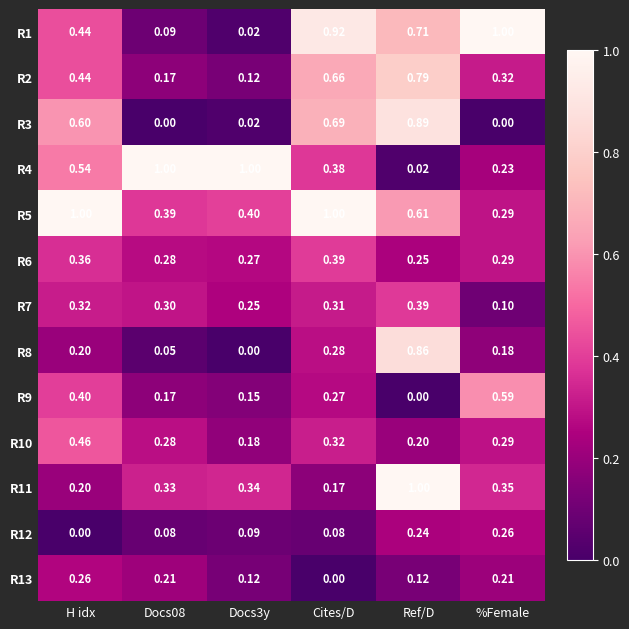

Is the value of R3 at Ref/D greater than the value of R12 at Cites/D?

Yes